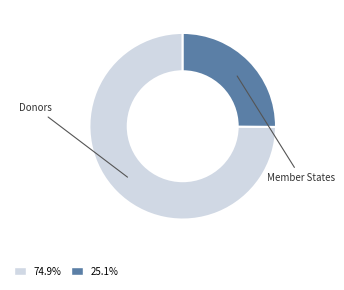

Do 74.9% and 25.1% together represent more than half of the pie?

Yes